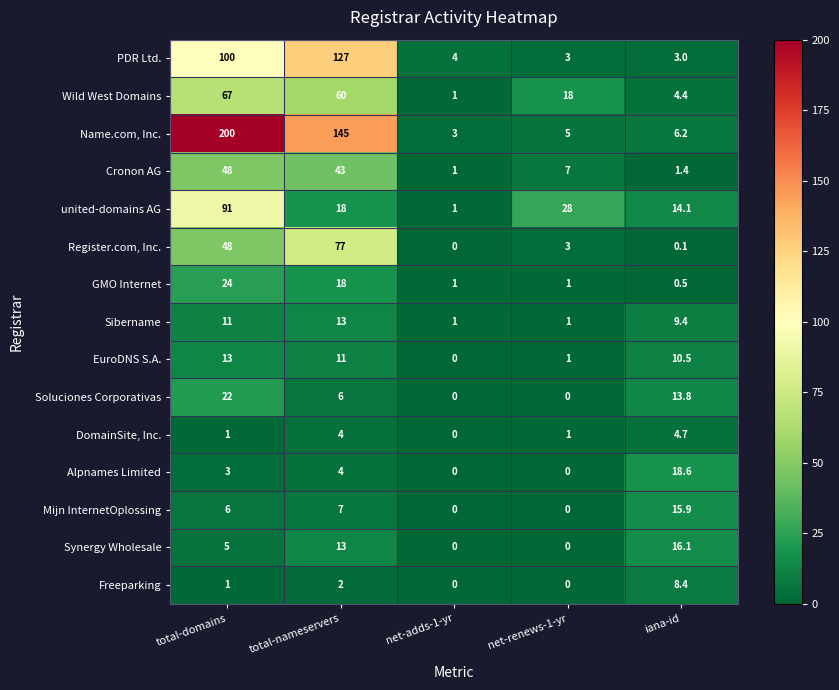

At which label is Cronon AG closest to 24?

net-renews-1-yr